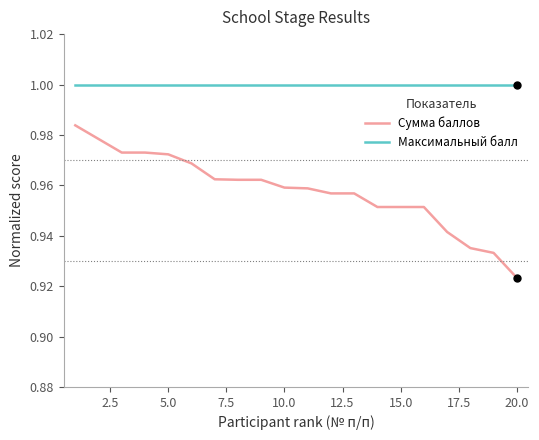

What is the sum of all Максимальный балл values?

20.0